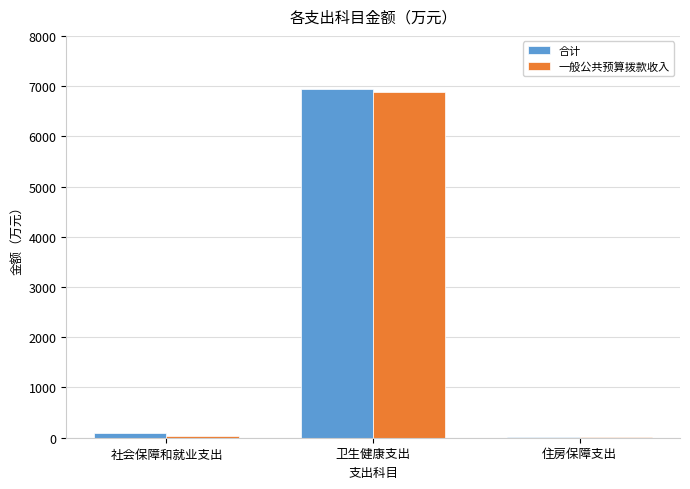

At which category is the sum across all series the highest?

卫生健康支出